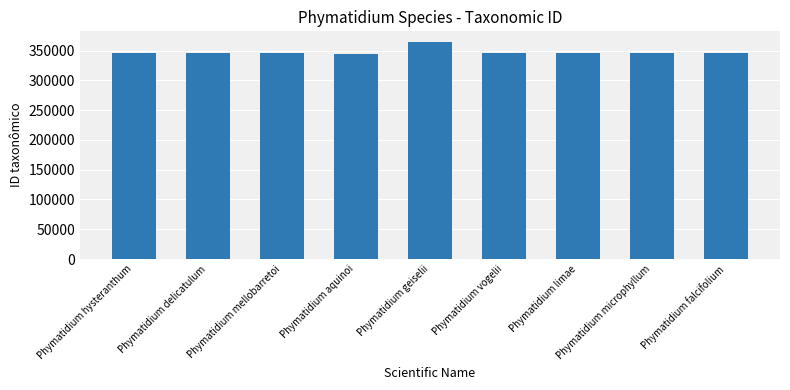

What is the approximate value at Phymatidium hysteranthum?

345152